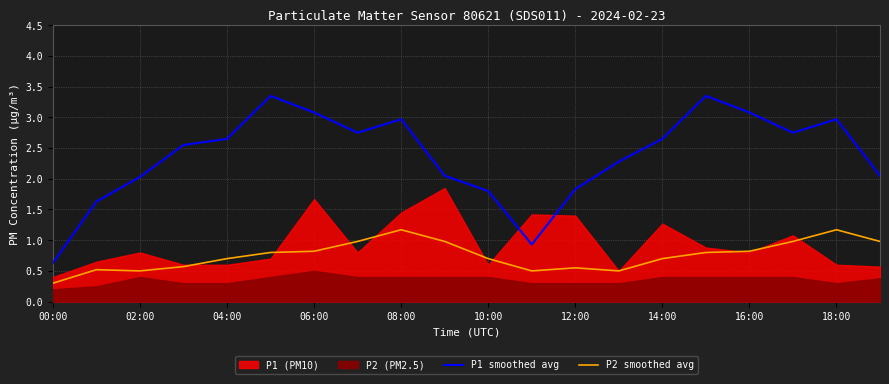

Is the value of P2 smoothed avg at 10:00 greater than the value of P1 smoothed avg at 06:00?

No